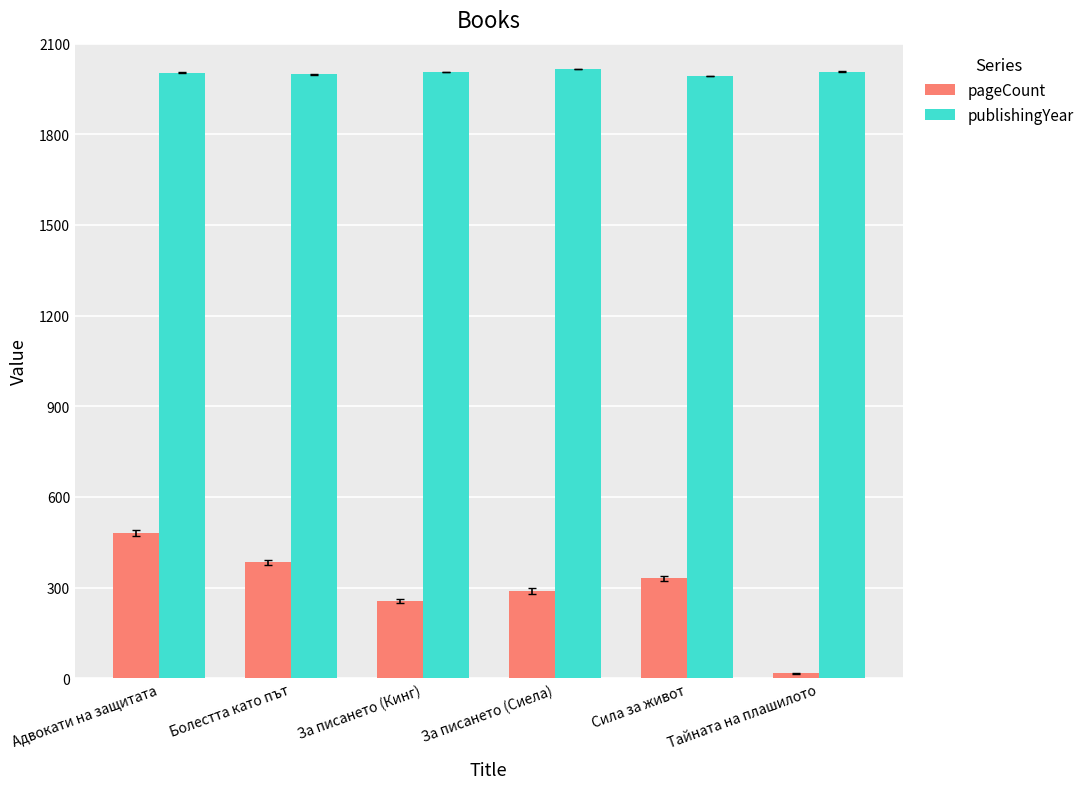

What is the difference between the maximum and second lowest values in the publishingYear series?

18